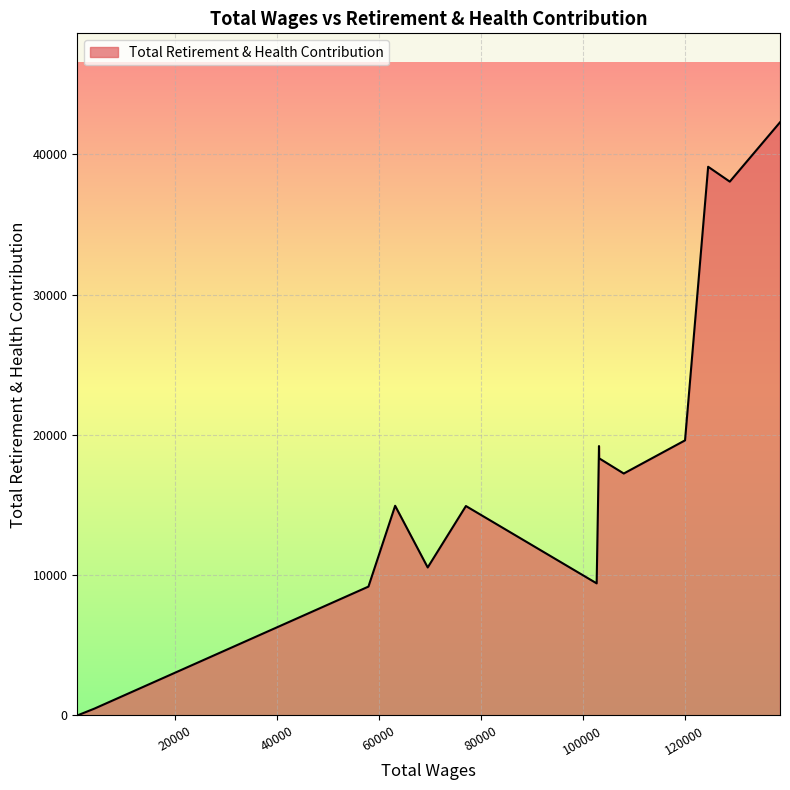

What is the difference between the maximum and minimum values?

42273